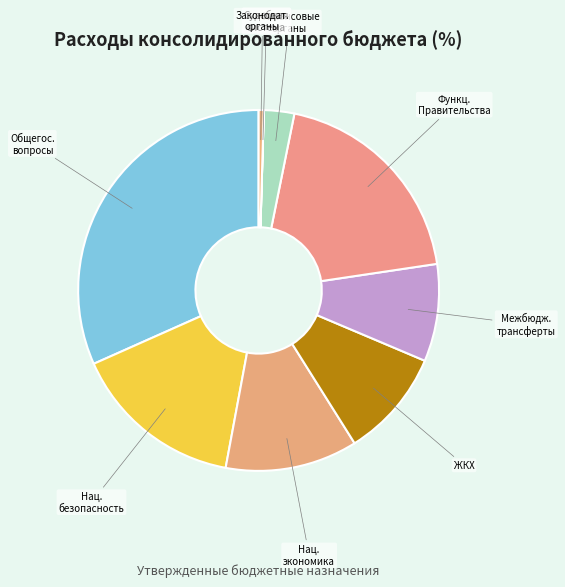

Is there a majority slice in this chart?

No